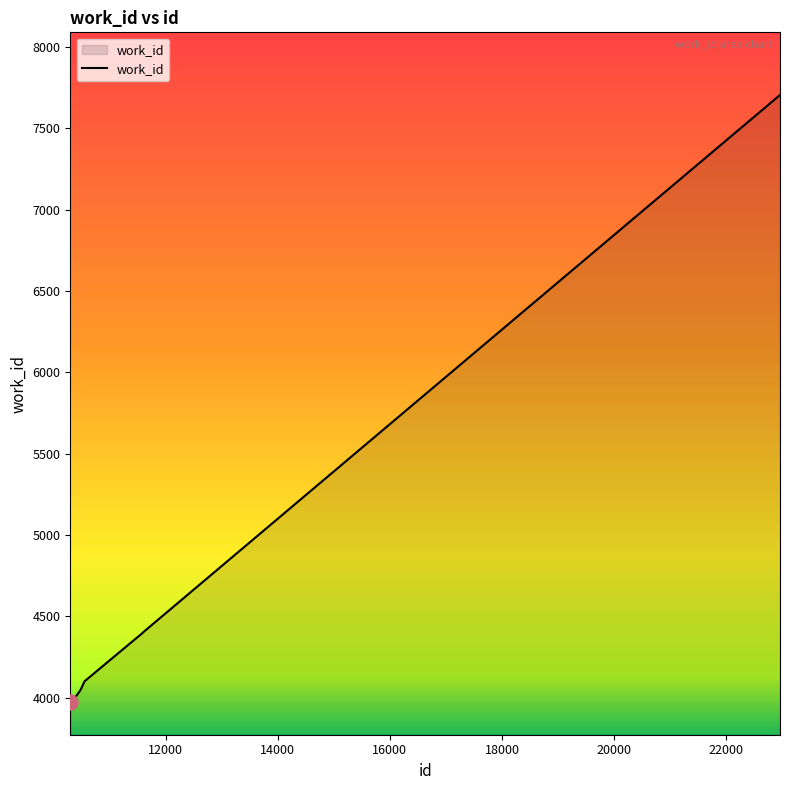

What is the difference between the maximum and minimum values?

3736